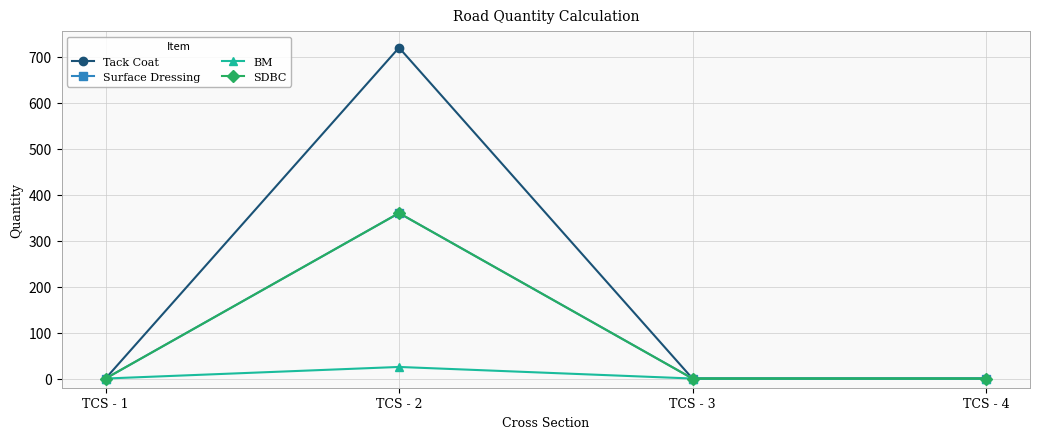

Between TCS - 2 and TCS - 4, which is larger?

TCS - 2